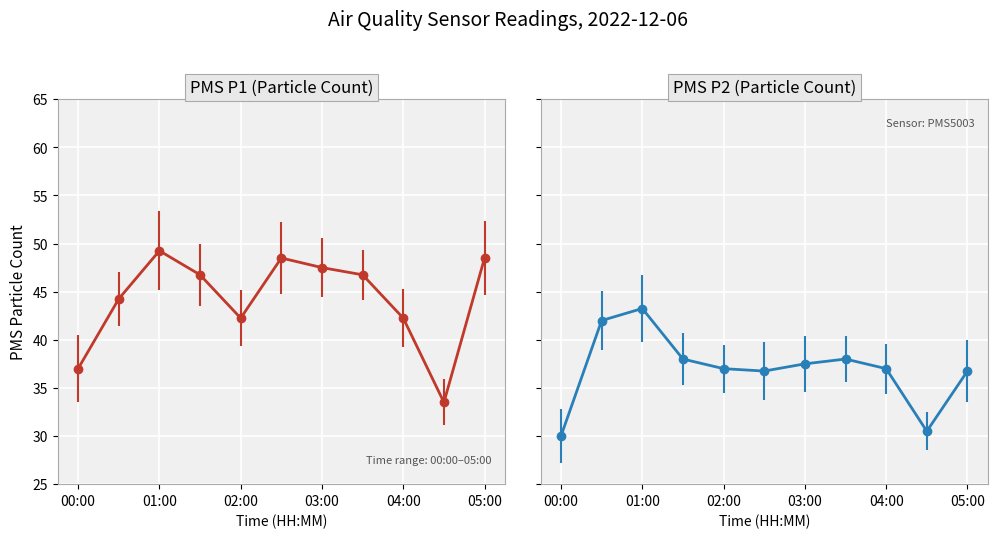

What is the spread (max minus min) of values at 04:00?

5.2